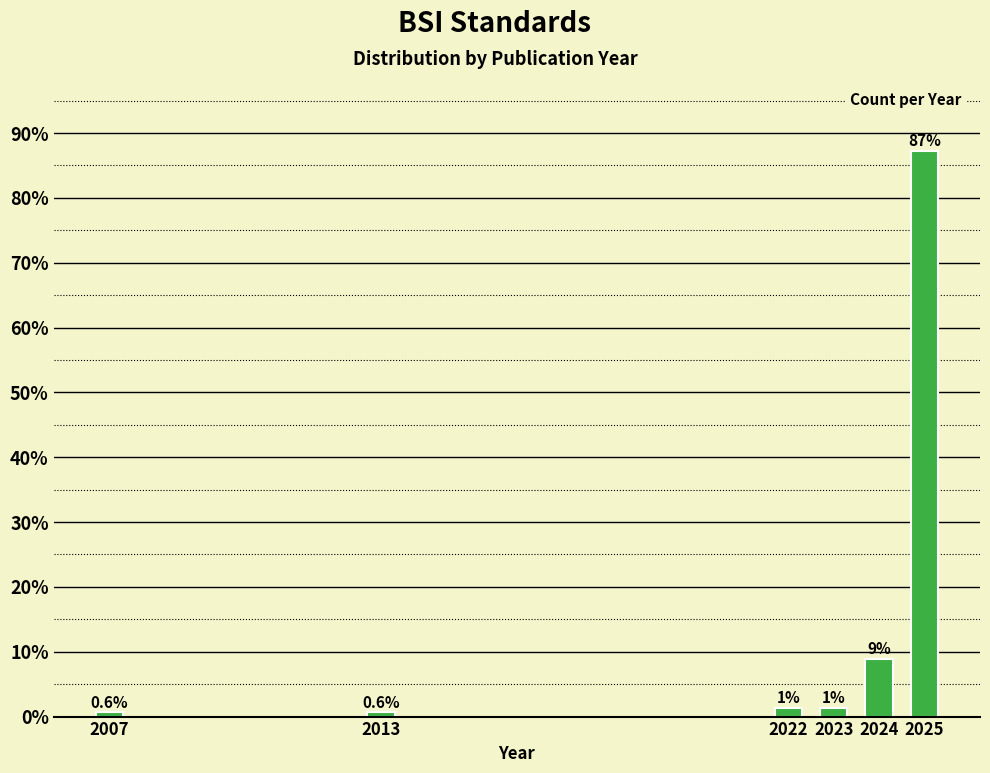

At which category does the chart reach its peak across all series?

2025